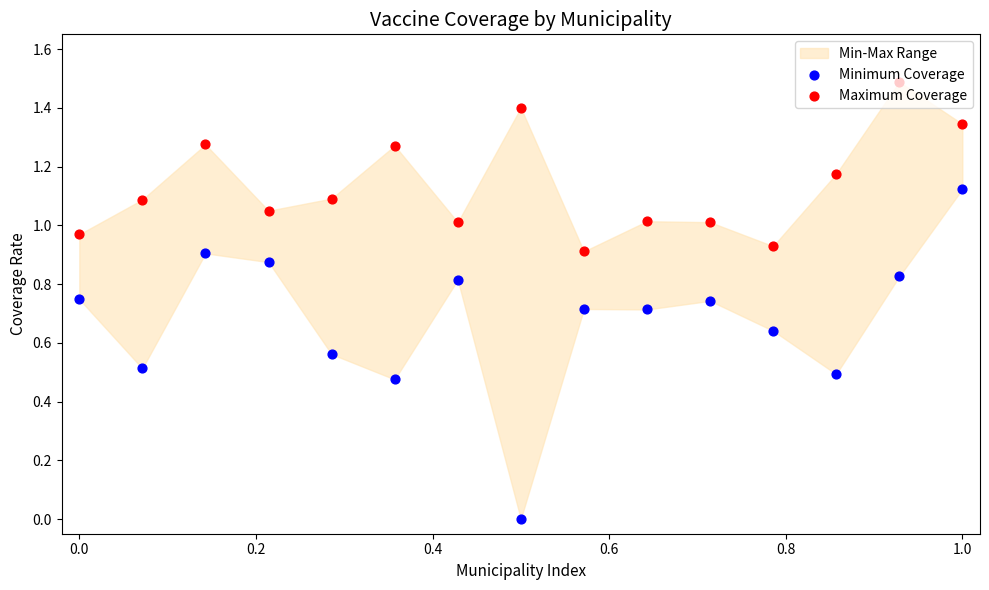

Which series reaches the minimum Y coordinate?

Minimum Coverage